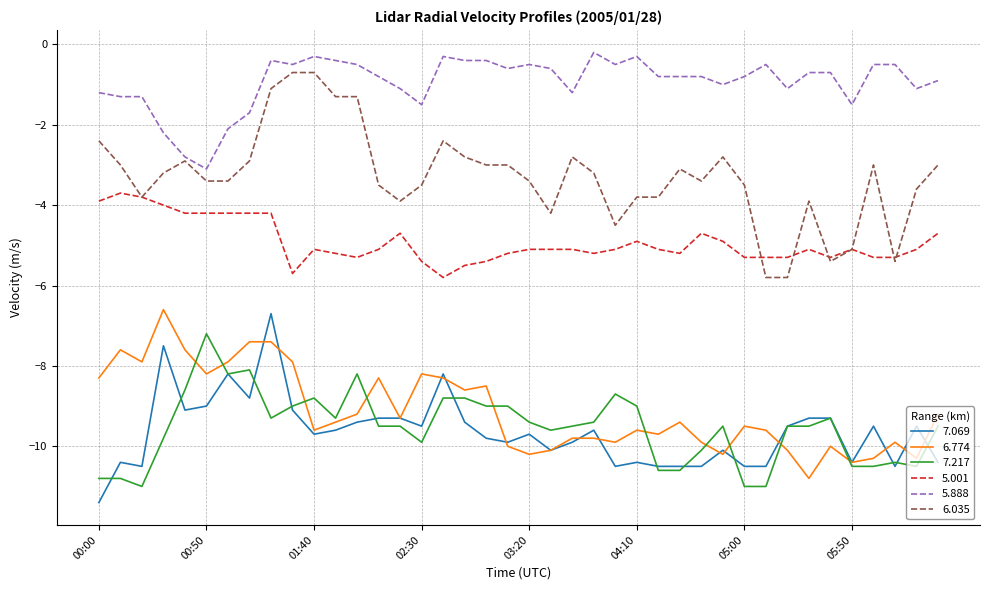

List the series in order of their peak value, highest first.

5.888, 6.035, 5.001, 6.774, 7.069, 7.217